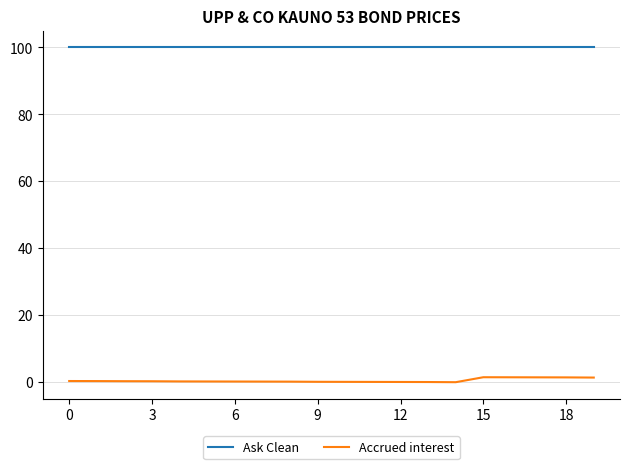

Which series has the largest range (max minus min)?

Accrued interest